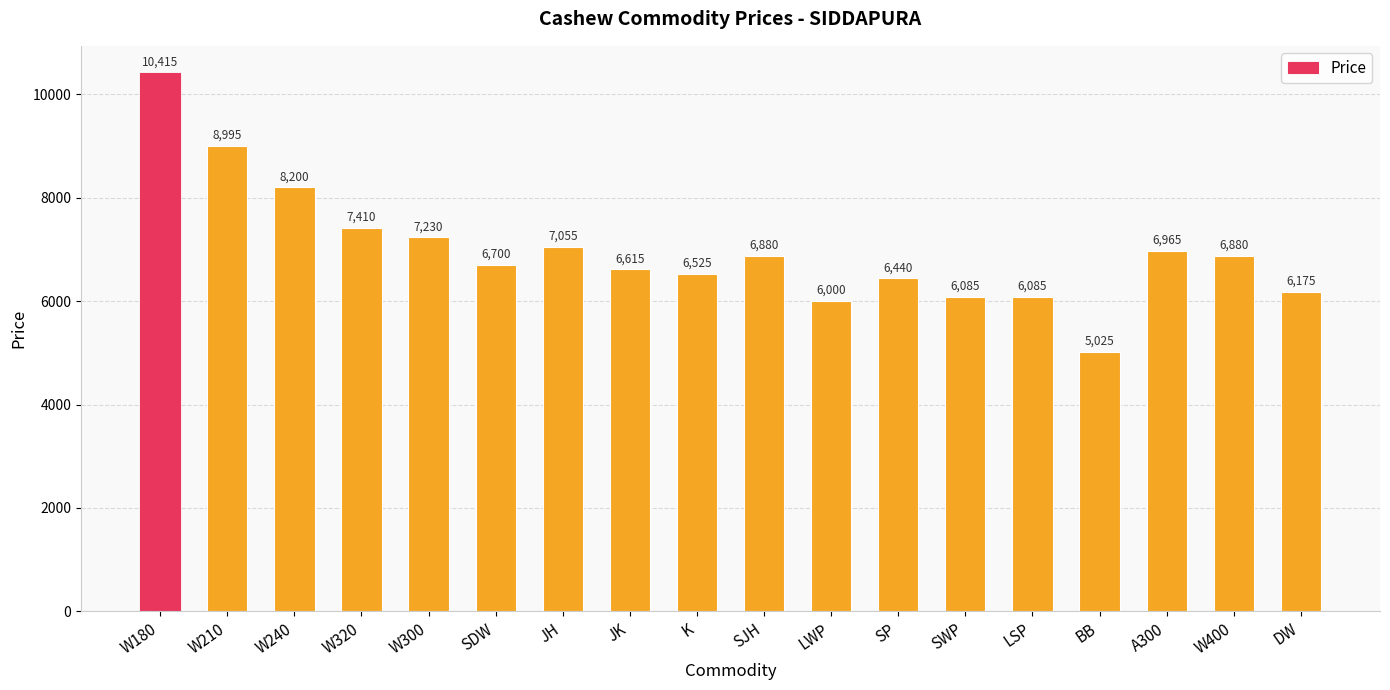

Reading left to right, extract all data points from this chart.

10415	8995	8200	7410	7230	6700	7055	6615	6525	6880	6000	6440	6085	6085	5025	6965	6880	6175